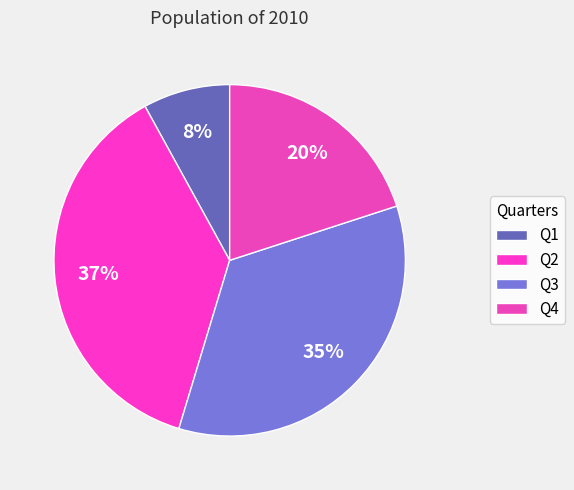

The Q1 slice represents 1% of the pie. True or false?

False